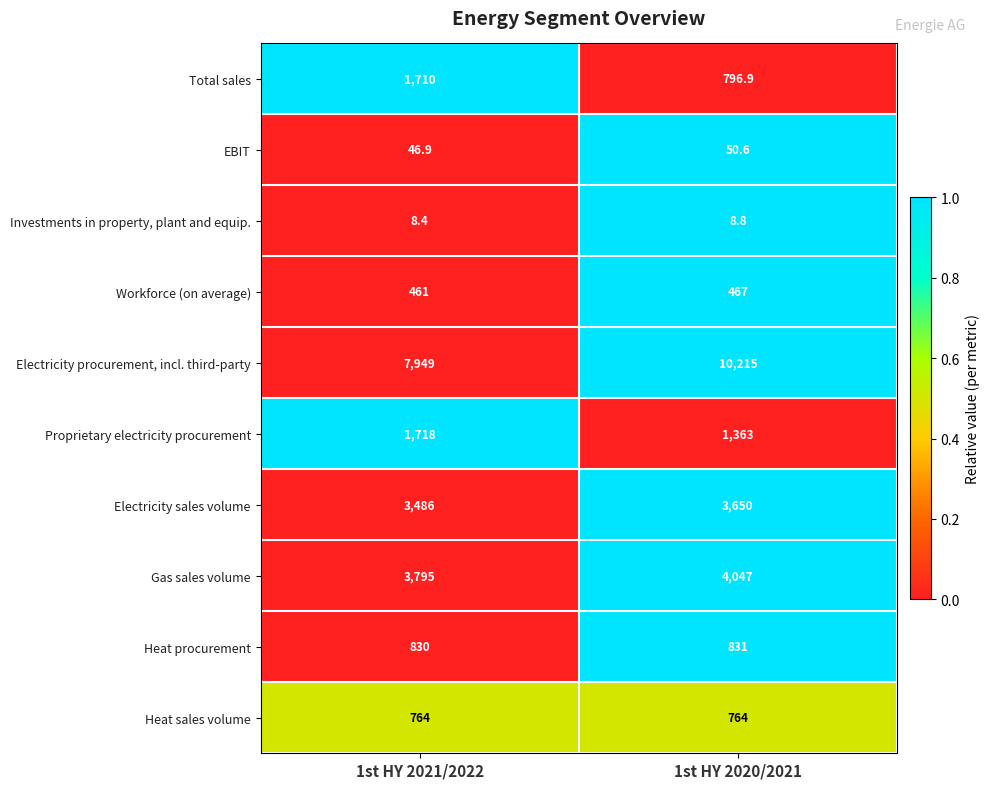

What is the average value of the Electricity procurement, incl. third-party series?

9082.0